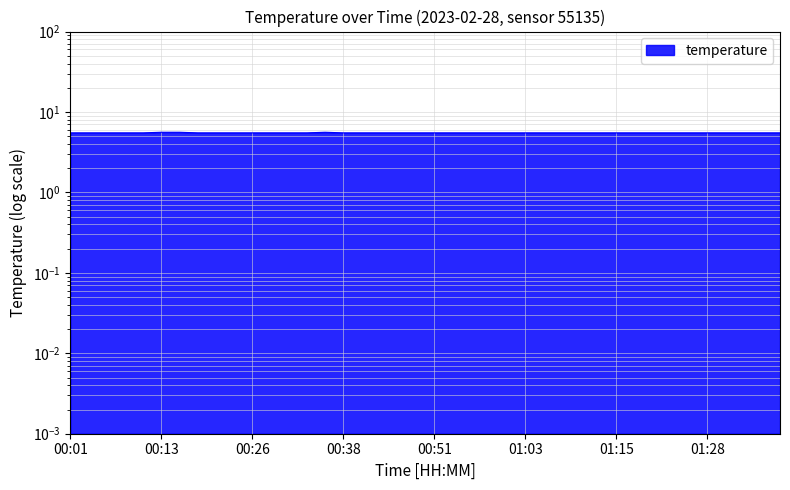

Reading left to right, list all the values displayed in this chart.

5.5	5.5	5.5	5.5	5.5	5.6	5.6	5.5	5.5	5.5	5.5	5.5	5.5	5.5	5.6	5.5	5.5	5.5	5.5	5.5	5.5	5.5	5.5	5.5	5.5	5.5	5.5	5.5	5.5	5.5	5.5	5.5	5.5	5.5	5.5	5.5	5.5	5.5	5.5	5.5